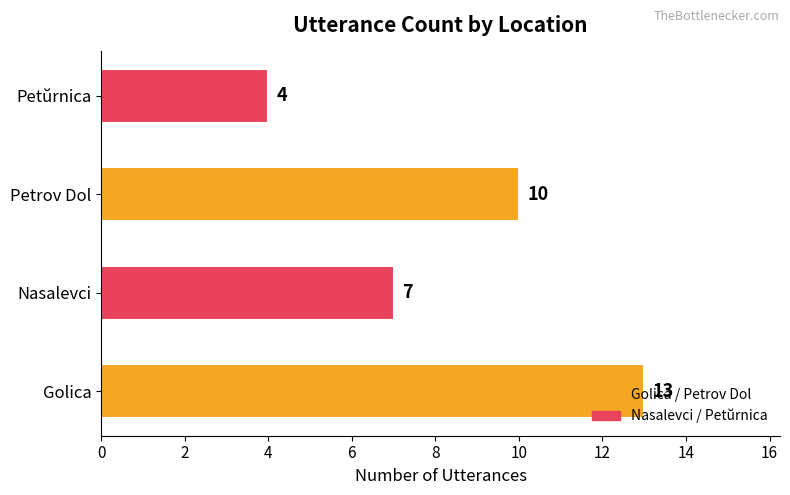

What is the sum of the values at Nasalevci and Petŭrnica?

11